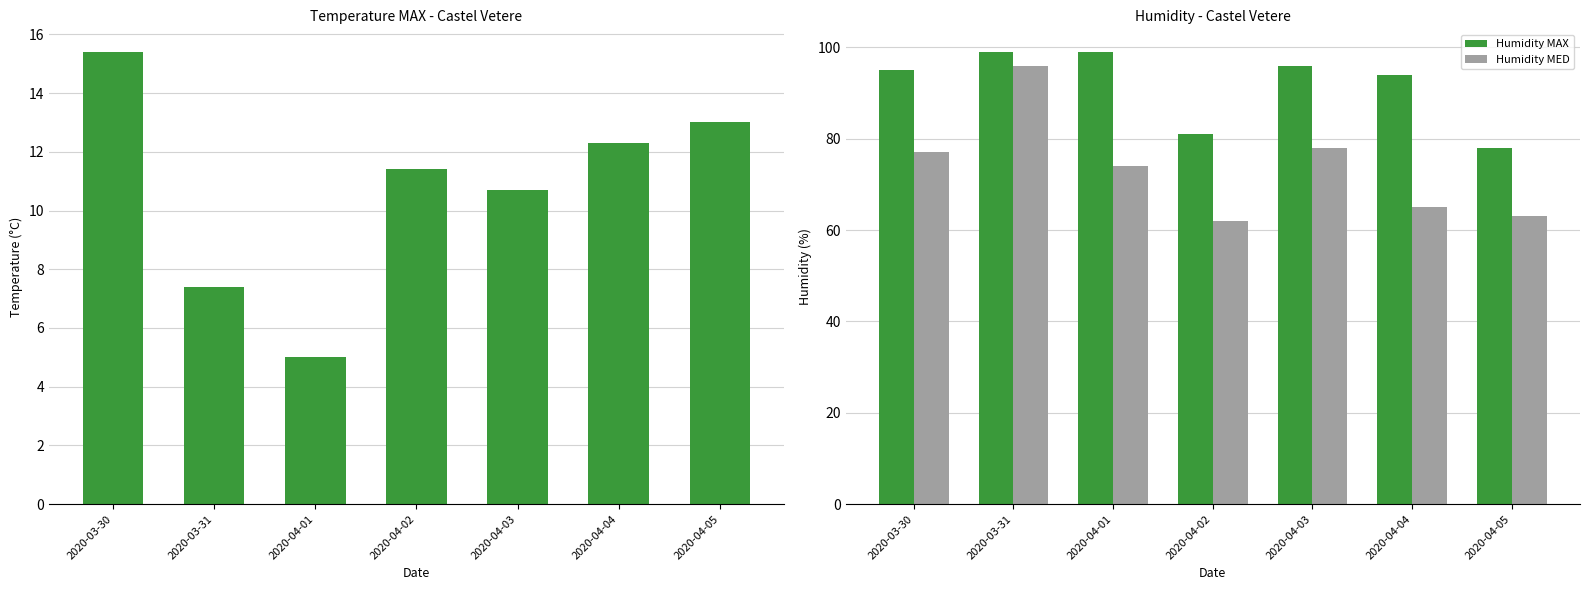

What is the difference between the Temp MAX values at 2020-04-04 and 2020-03-30?

3.1